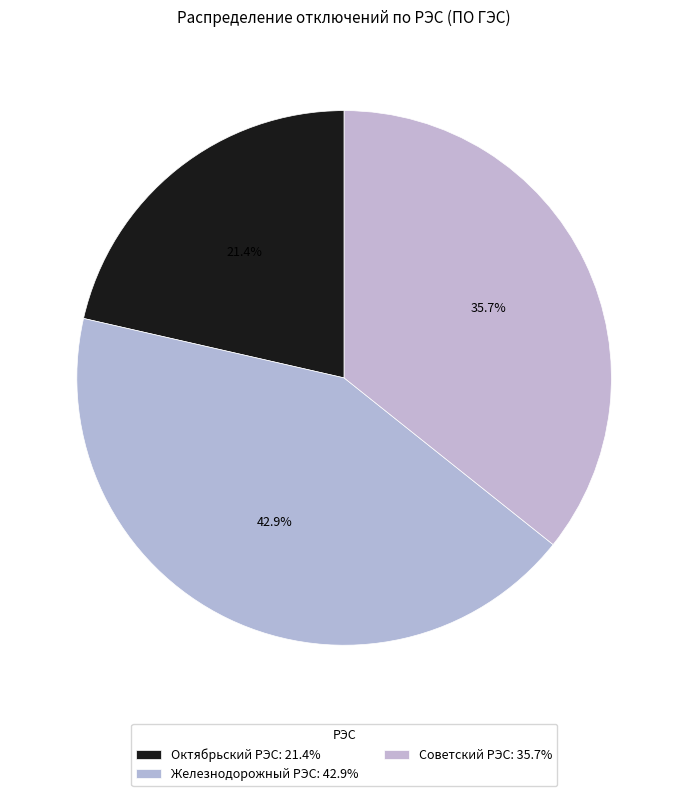

Which category has the smallest portion of the pie?

Октябрьский РЭС